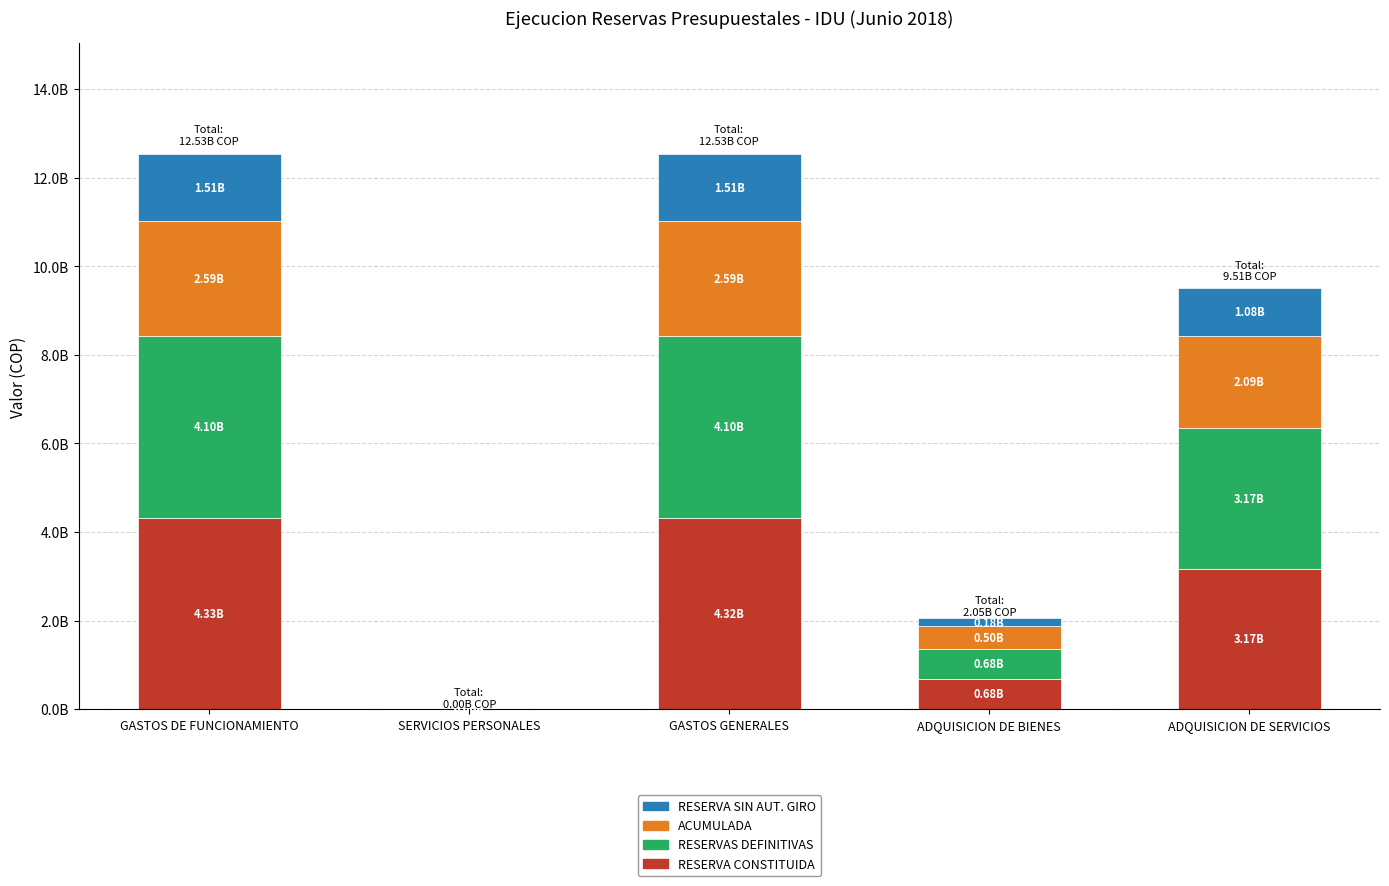

Are the bars grouped side by side (vs. stacked)?

No